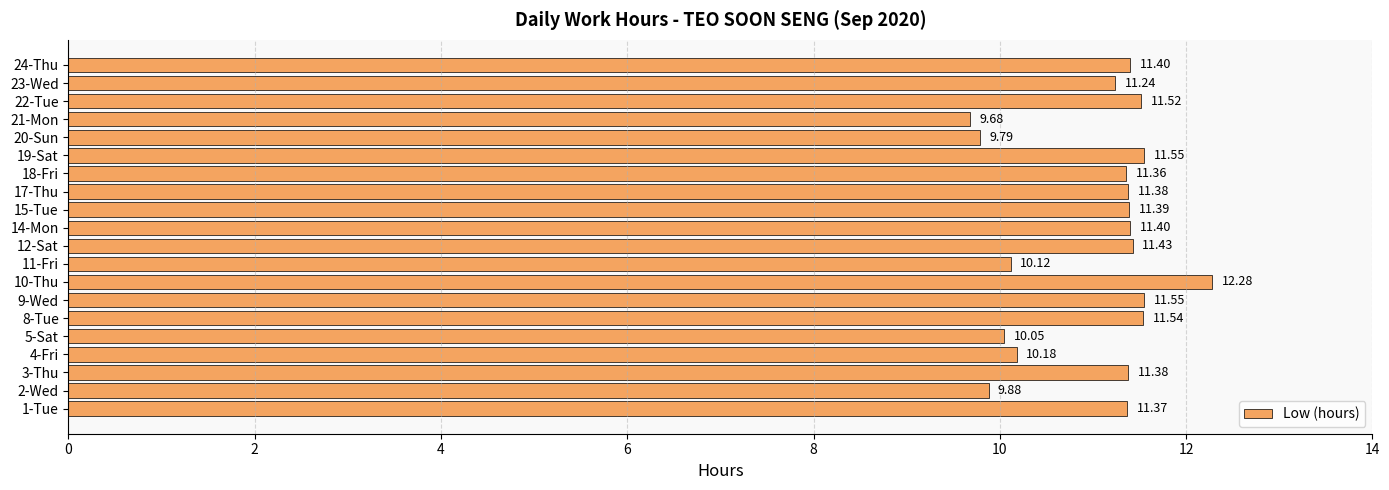

How many data points are less than 11?

6